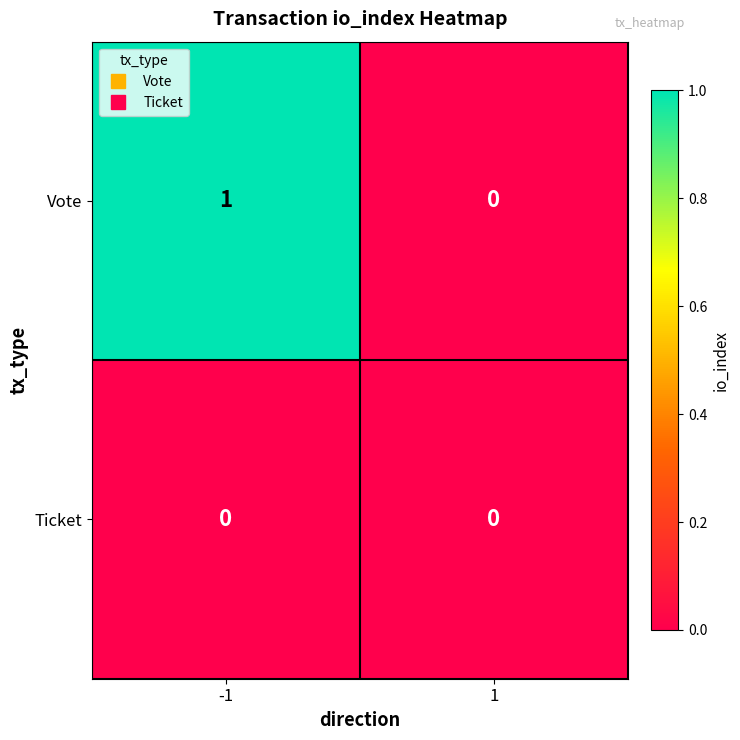

Reading left to right, what are all the values shown in this chart?

Vote: -1=1	1=0
Ticket: -1=0	1=0